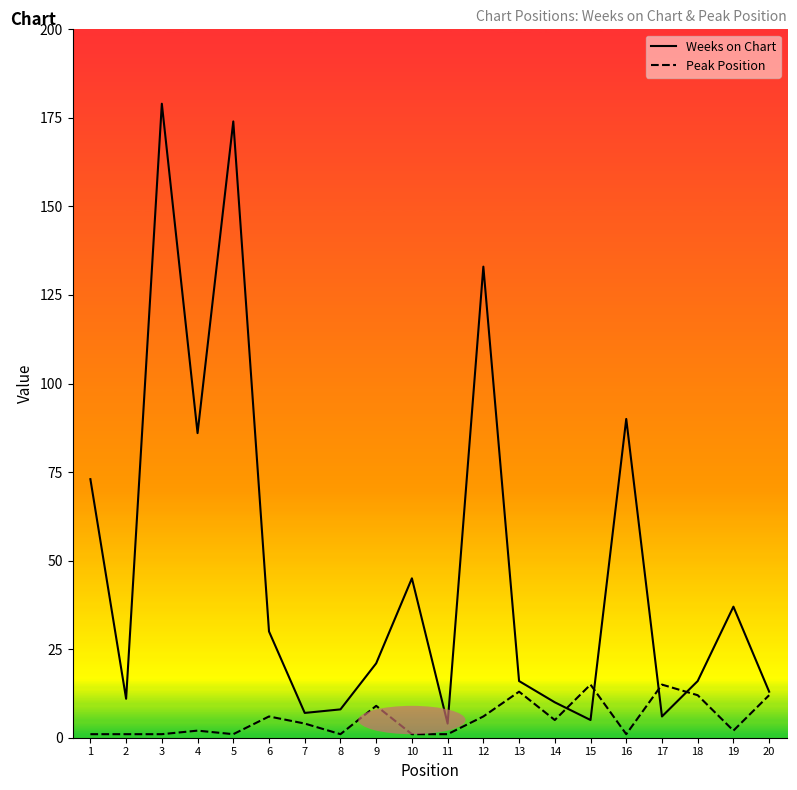

Which category has the highest value in the Weeks on Chart series?

3